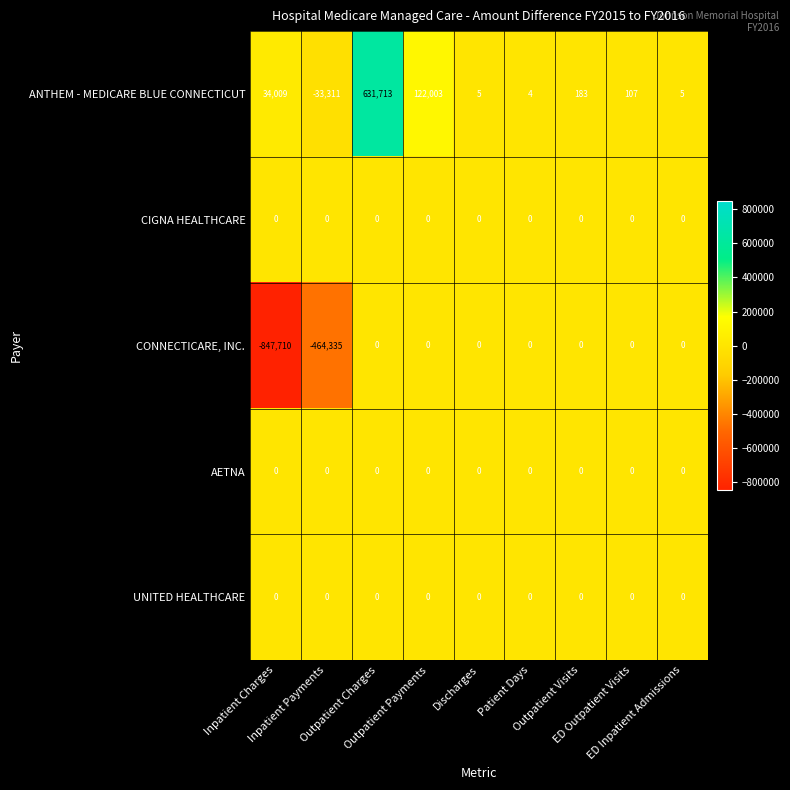

Which series has the largest total across all categories?

ANTHEM - MEDICARE BLUE CONNECTICUT